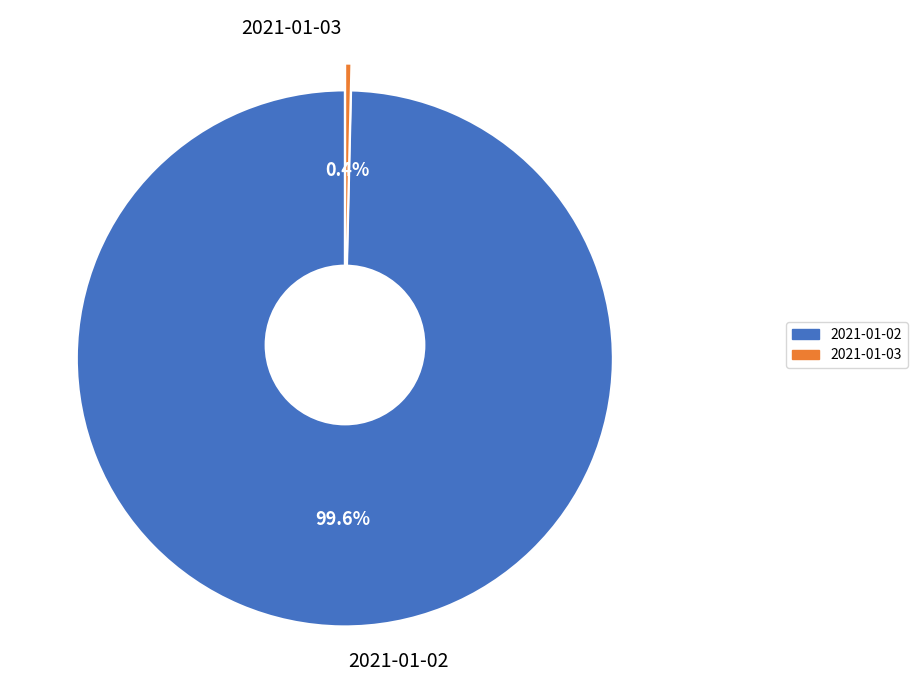

Which has a higher value, 2021-01-02 or 2021-01-03?

2021-01-02